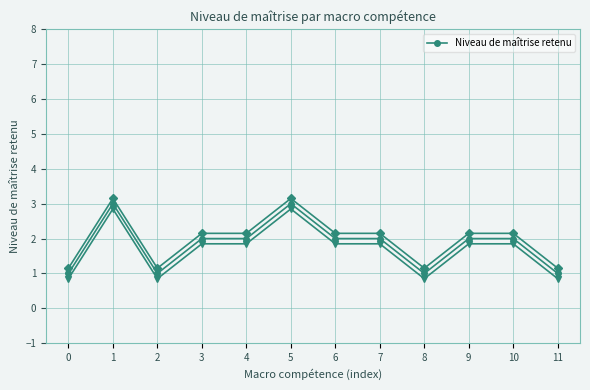

Reading left to right, what are all the values shown in this chart?

1	3	1	2	2	3	2	2	1	2	2	1